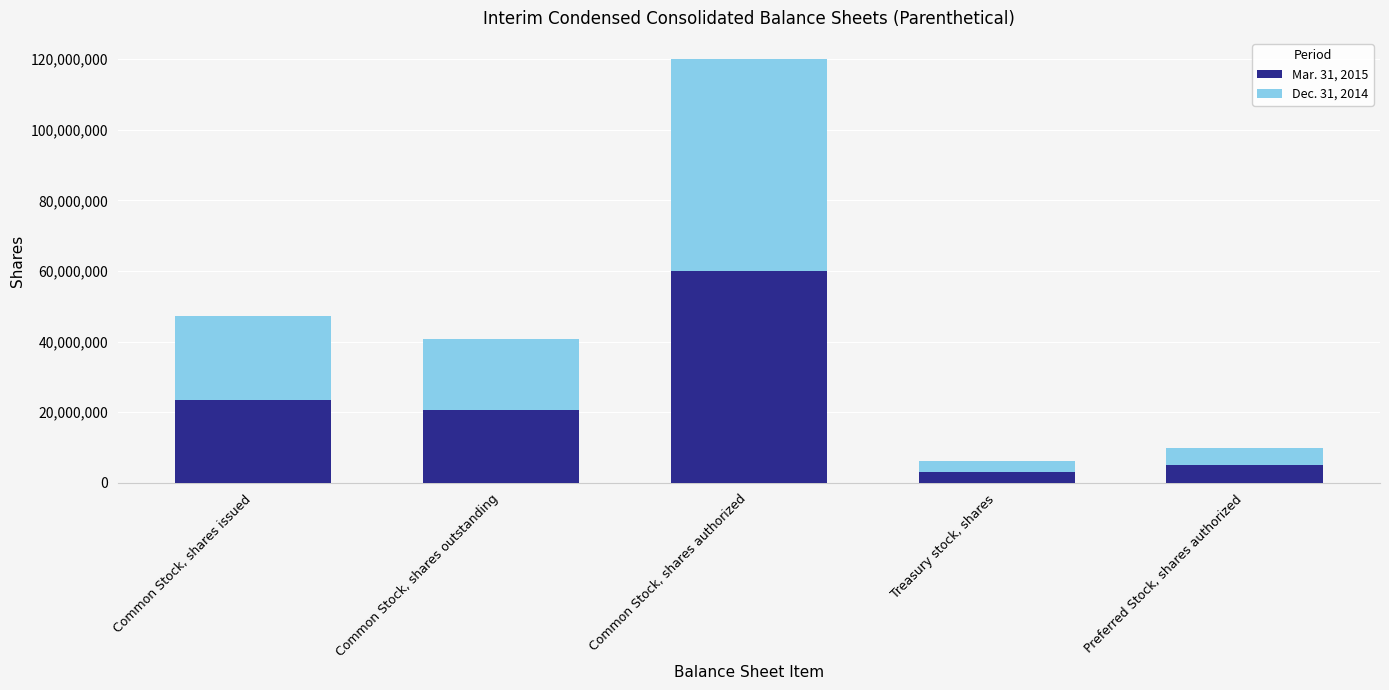

The Mar. 31, 2015 series shows 12869012 at Common Stock, shares issued. True or false?

False